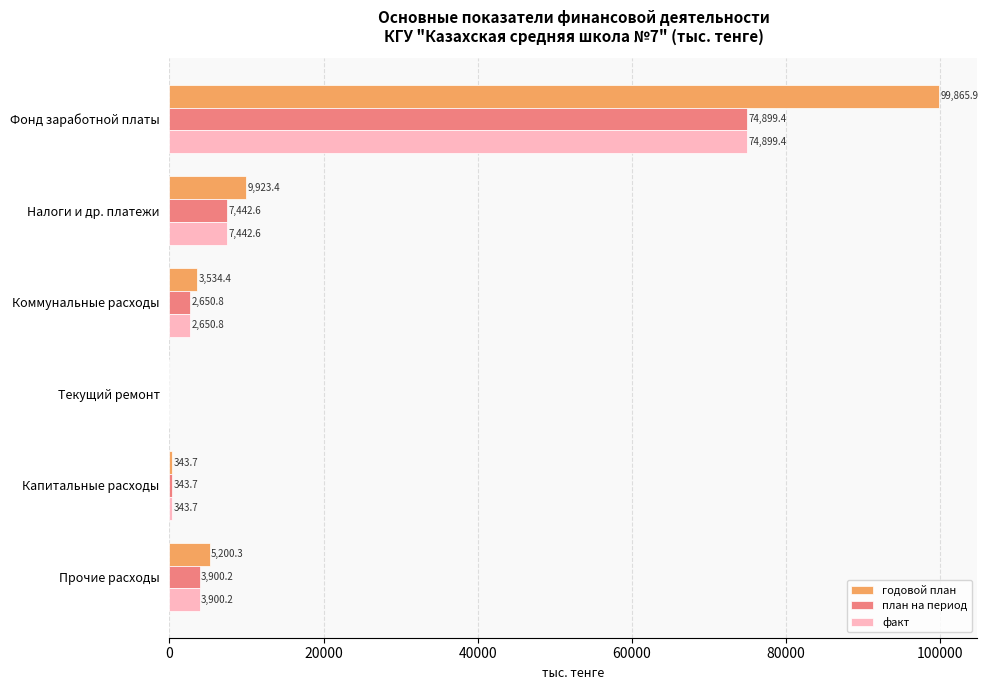

What is the sum of all план на период values?

89236.7